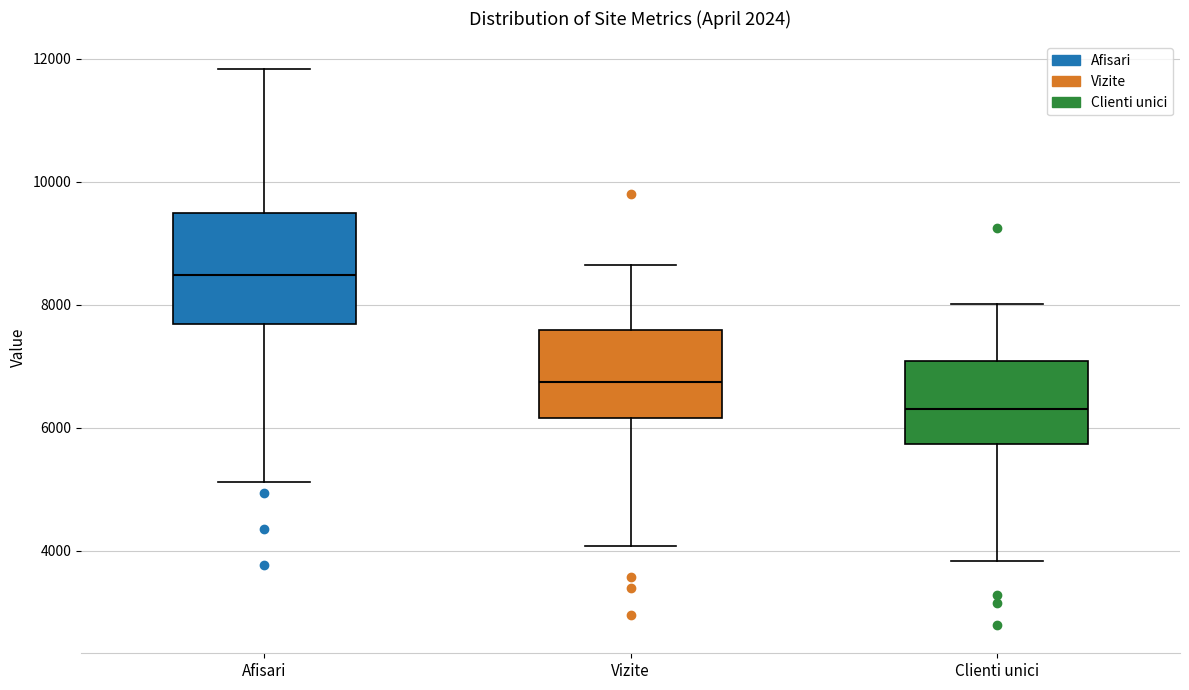

Which box has the lowest median line?

Clienti unici